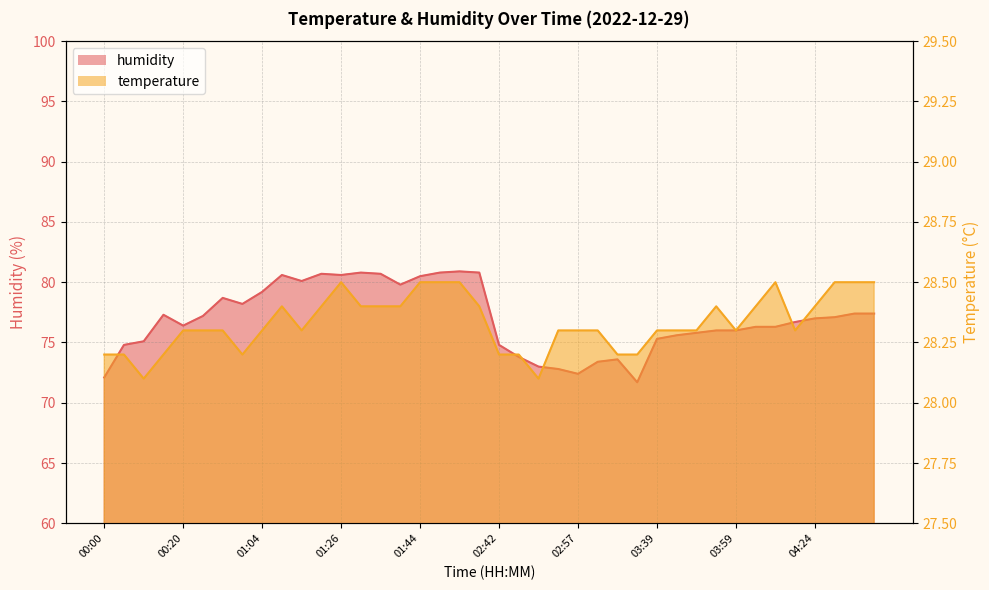

Rank the series by their average value, from lowest to highest.

temperature, humidity